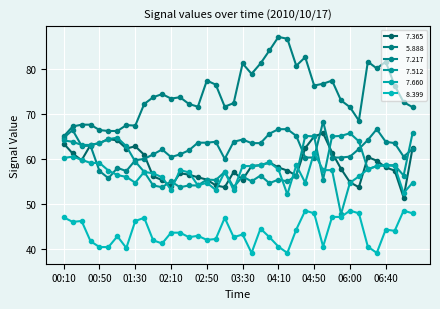

How many lines are shown in the chart?

6